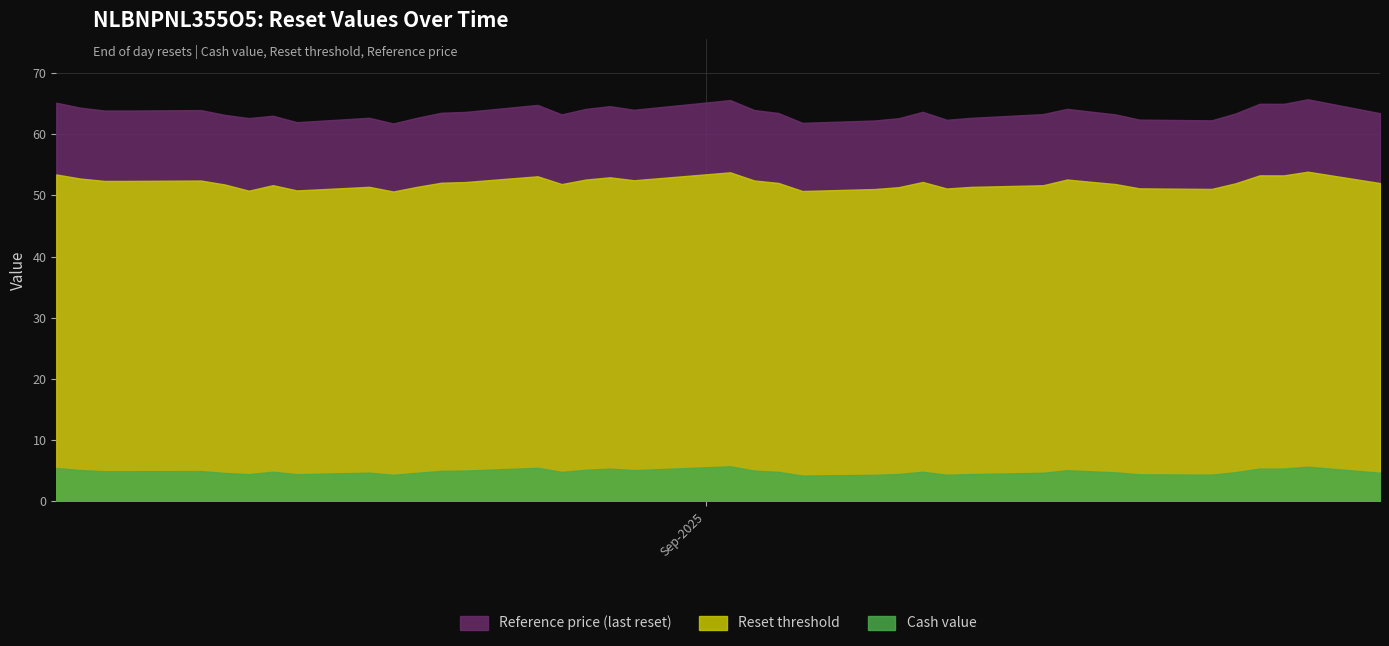

What is the maximum value shown in the chart?

65.7